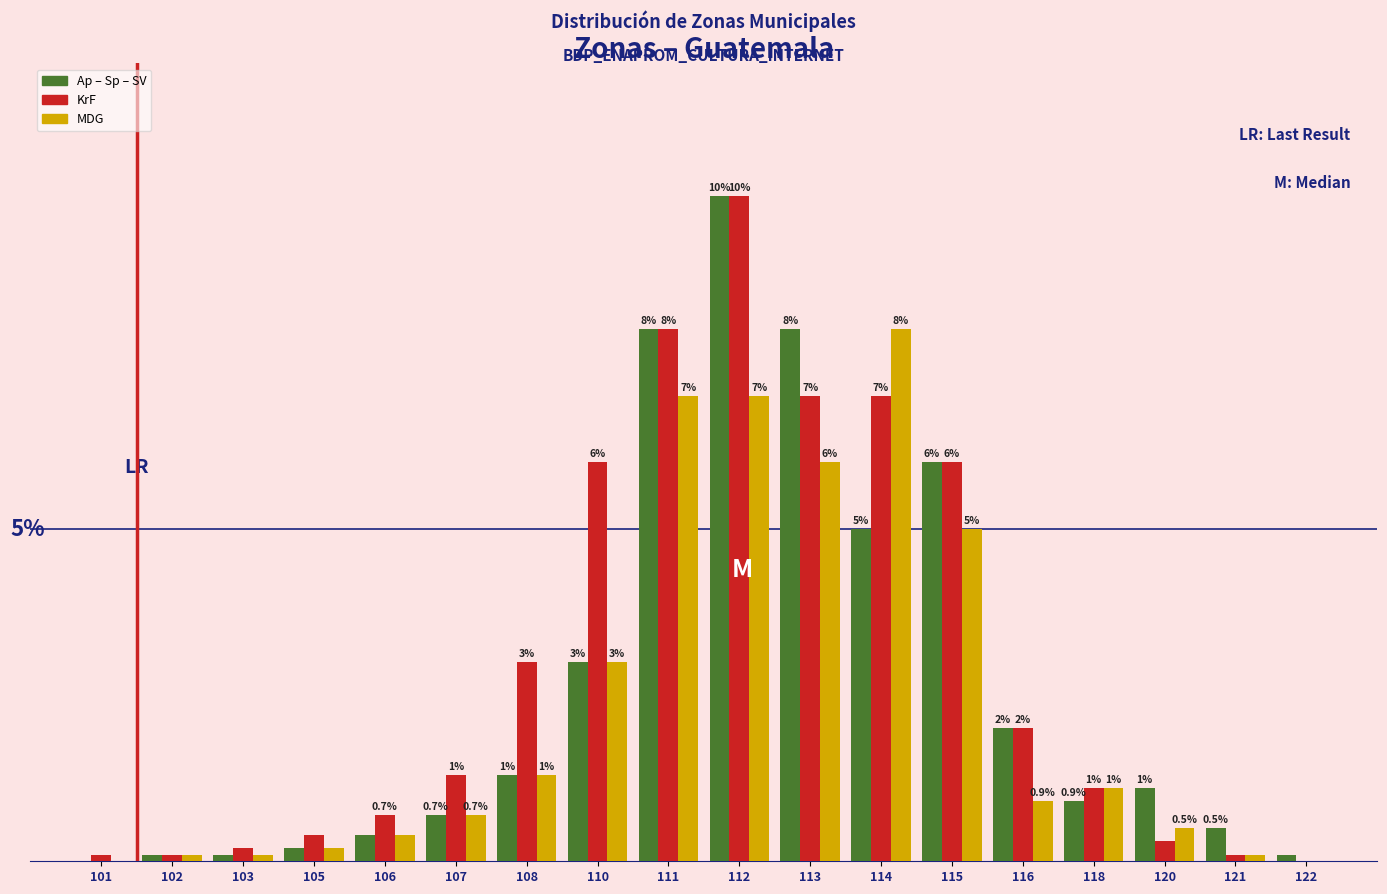

Which series changed the most between 103 and 107?

KrF